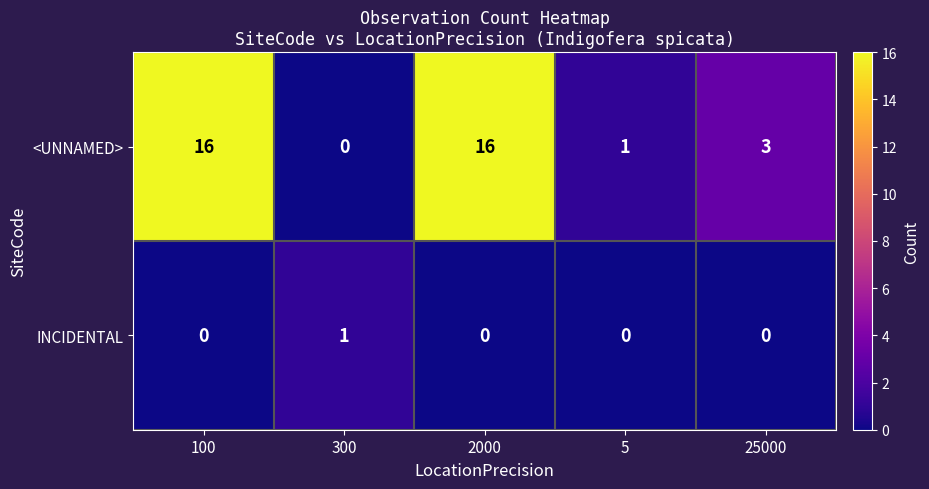

Rank the series by their maximum value, from lowest to highest.

INCIDENTAL, <UNNAMED>